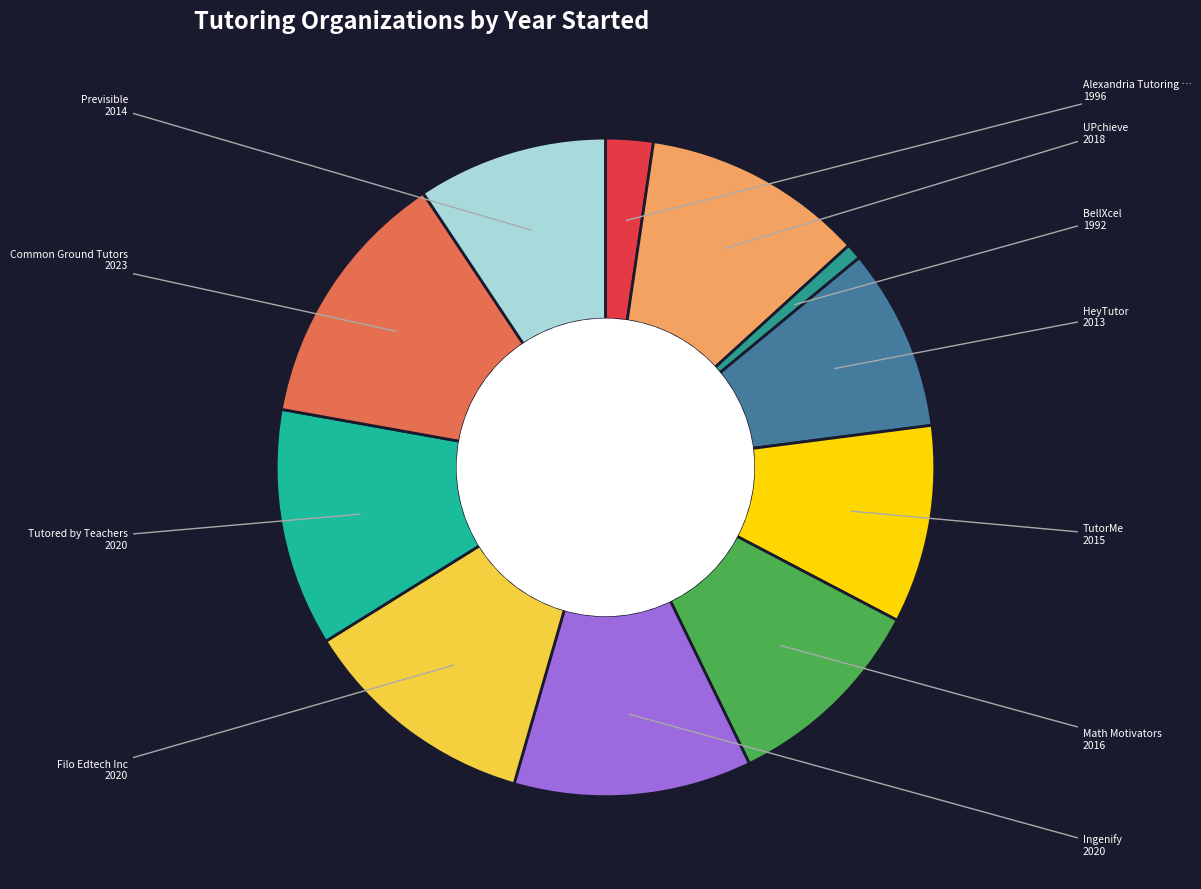

How many slices are in this pie chart?

11